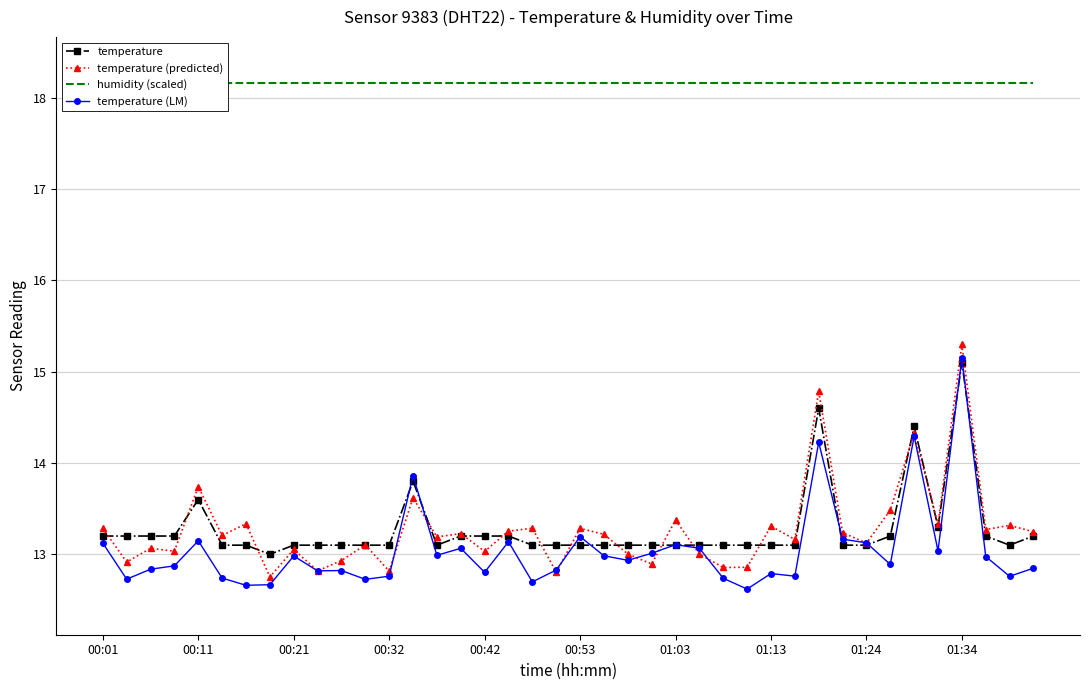

The value of temperature (LM) at 01:03 is 13.1. True or false?

True